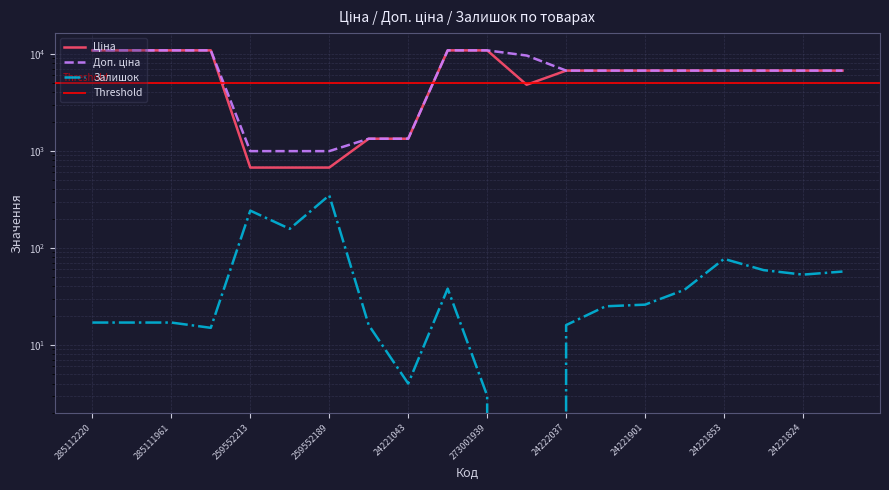

How many categories are shown in the chart?

20